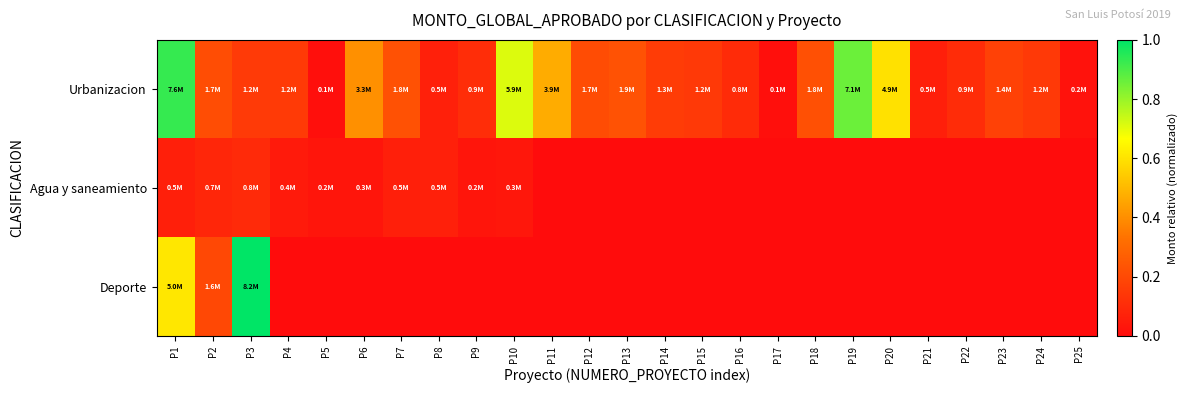

Between P7 and P14, which series saw the biggest shift?

Urbanizacion